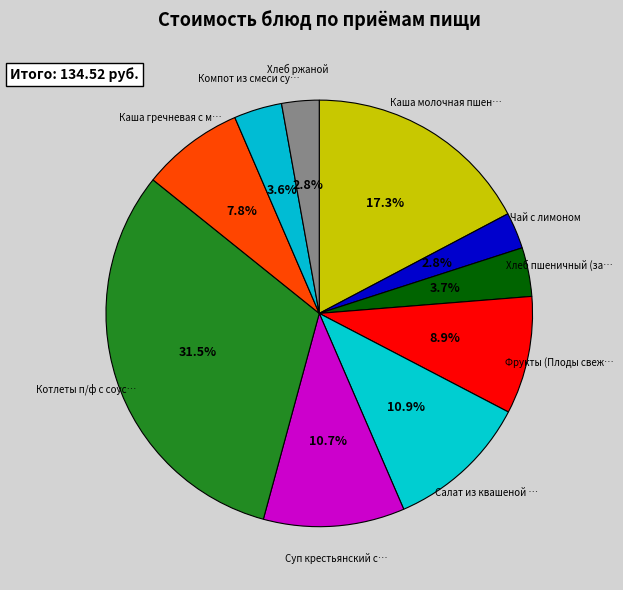

Which slice is the largest?

Котлеты п/ф с соусом томатным